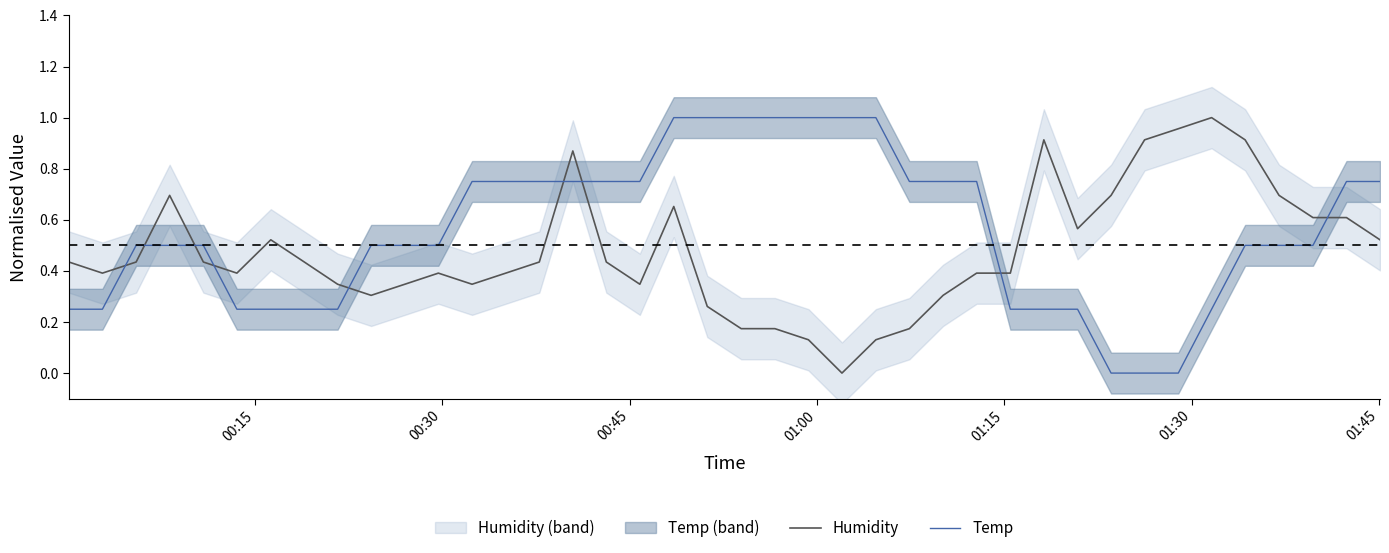

True or false: Humidity and Temp intersect in this chart.

True